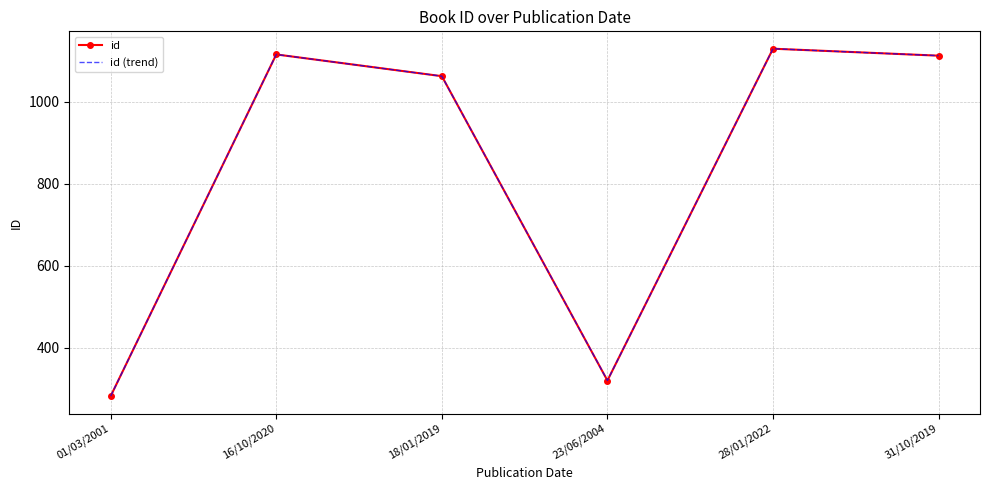

Where is id (trend) nearest to the value 705?

18/01/2019